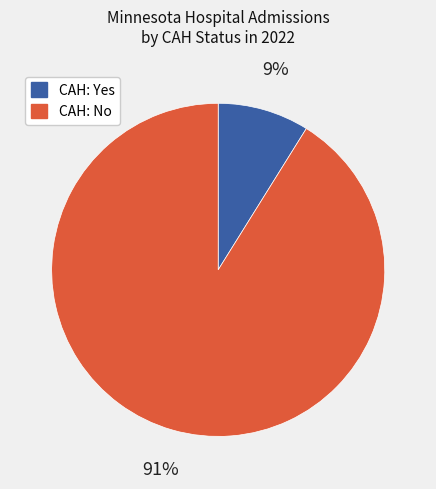

Is there a majority slice in this chart?

Yes